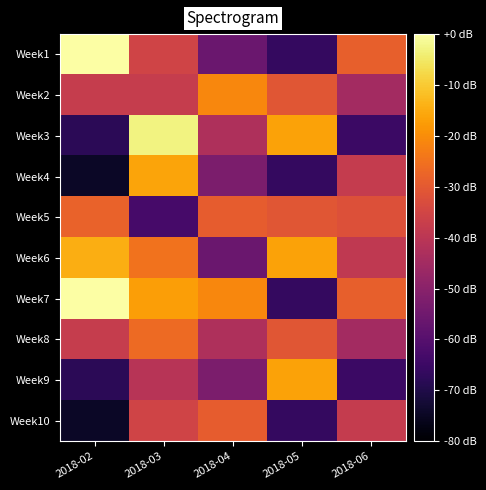

Reading left to right, what are all the values shown in this chart?

Week1: 2018-02=0.0	2018-03=-35.4	2018-04=-56.2	2018-05=-66.5	2018-06=-28.5
Week2: 2018-02=-37.7	2018-03=-37.7	2018-04=-21.1	2018-05=-30.7	2018-06=-44.8
Week3: 2018-02=-68.0	2018-03=-2.9	2018-04=-42.5	2018-05=-16.4	2018-06=-65.1
Week4: 2018-02=-74.5	2018-03=-16.1	2018-04=-52.7	2018-05=-66.5	2018-06=-38.0
Week5: 2018-02=-28.0	2018-03=-63.1	2018-04=-29.2	2018-05=-30.7	2018-06=-32.0
Week6: 2018-02=-14.4	2018-03=-24.9	2018-04=-56.2	2018-05=-16.4	2018-06=-38.8
Week7: 2018-02=0.0	2018-03=-16.9	2018-04=-21.1	2018-05=-66.5	2018-06=-28.5
Week8: 2018-02=-37.7	2018-03=-26.4	2018-04=-42.5	2018-05=-30.7	2018-06=-44.8
Week9: 2018-02=-68.0	2018-03=-40.8	2018-04=-52.7	2018-05=-16.4	2018-06=-65.1
Week10: 2018-02=-74.5	2018-03=-35.6	2018-04=-29.2	2018-05=-66.5	2018-06=-38.0